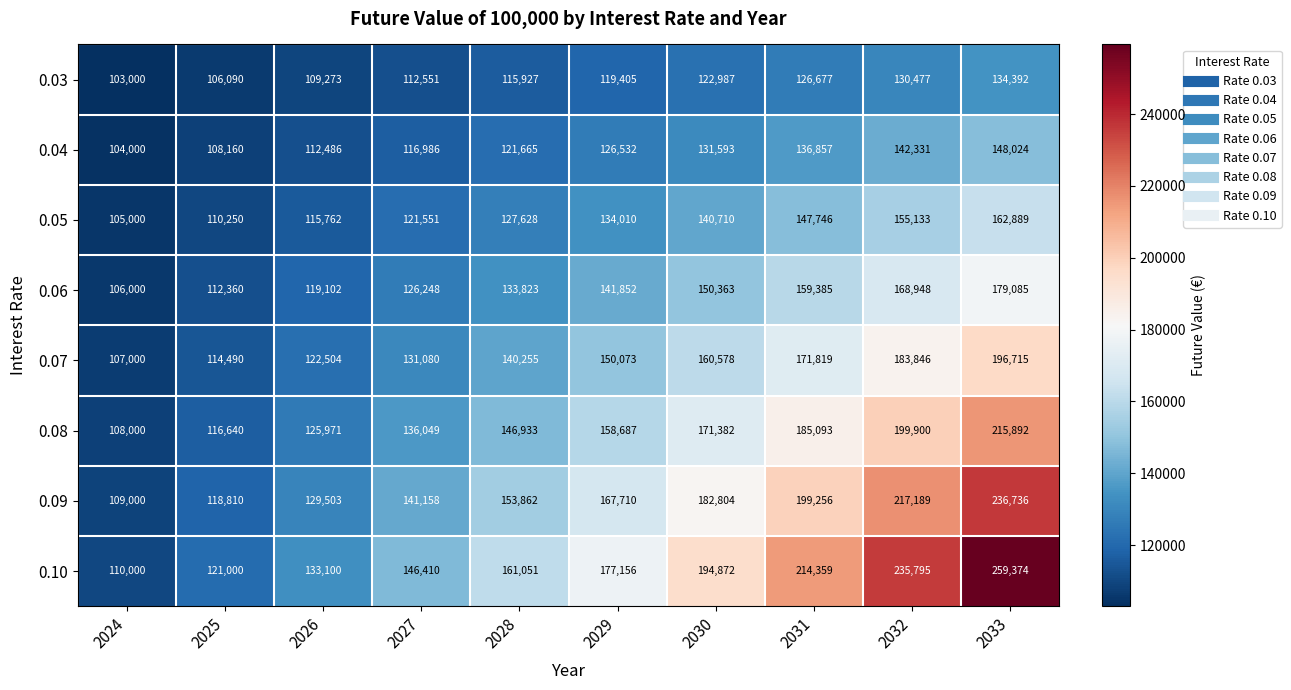

The value of 0.06 at 2027 is 71271. True or false?

False